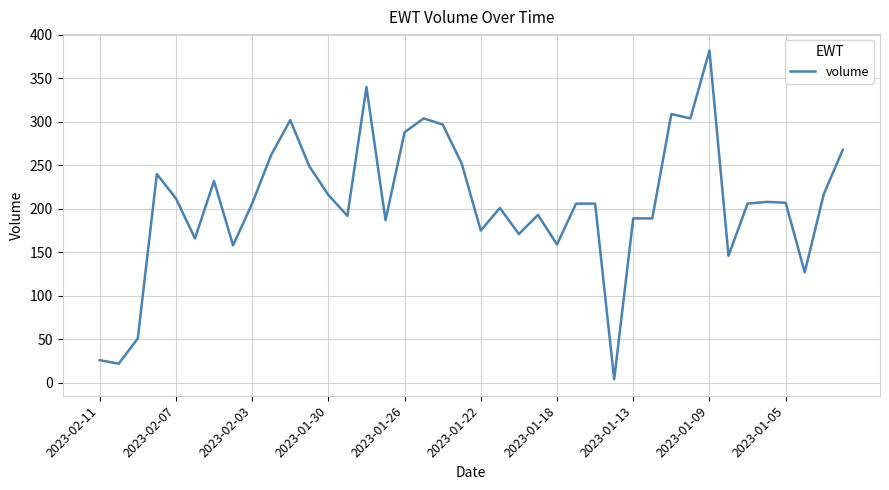

What is the maximum value shown in the chart?

382